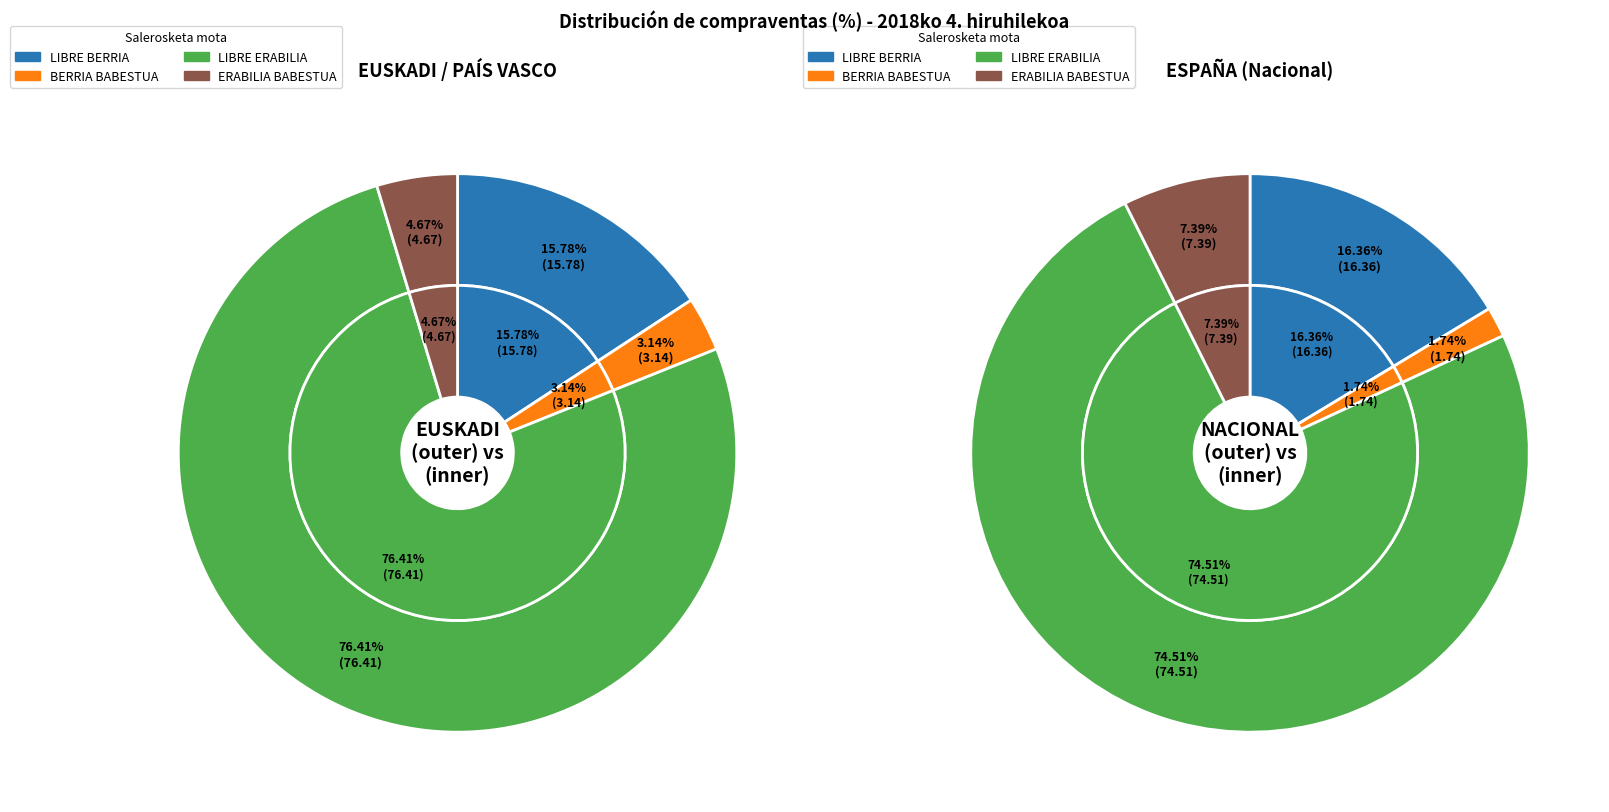

Count the number of slices in the pie.

4